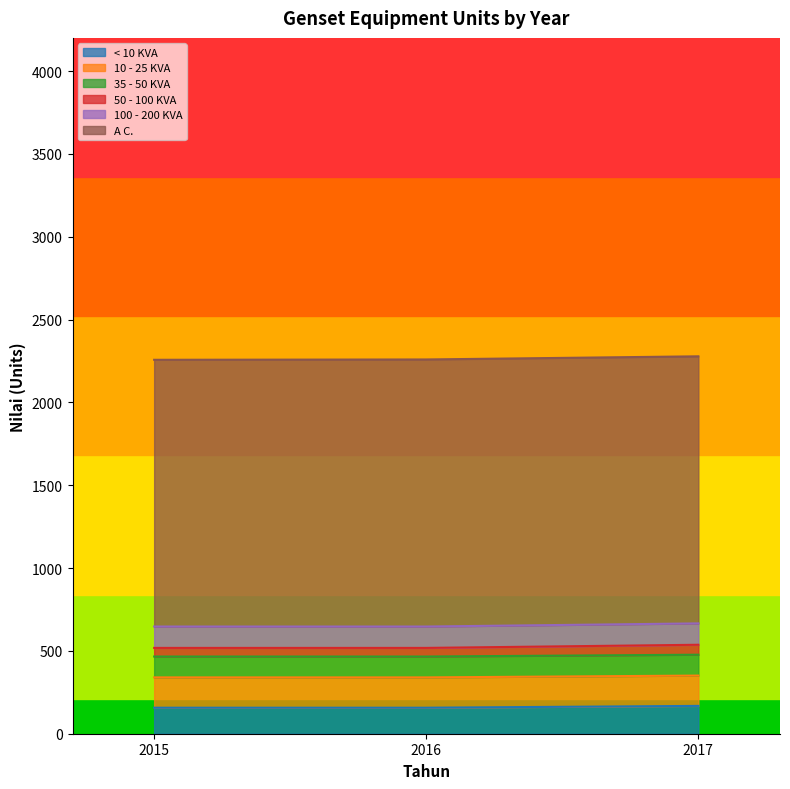

Reading left to right, list all the values displayed in this chart.

< 10 KVA: 2015=157	2016=157	2017=168
10 - 25 KVA: 2015=183	2016=183	2017=183
35 - 50 KVA: 2015=126	2016=126	2017=126
50 - 100 KVA: 2015=52	2016=52	2017=60
100 - 200 KVA: 2015=129	2016=129	2017=129
A C.: 2015=1610	2016=1612	2017=1612